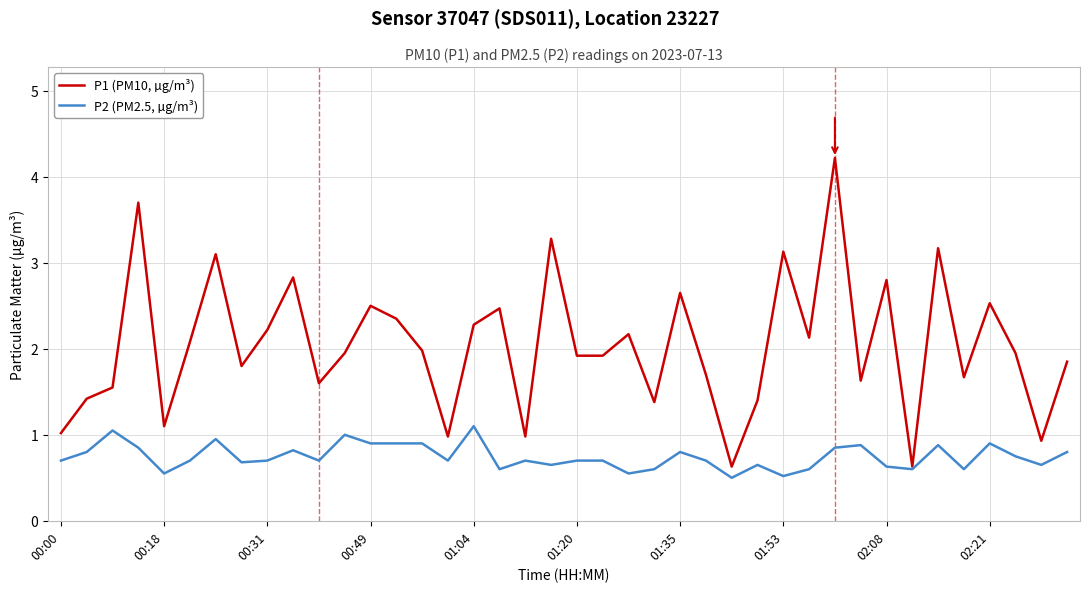

What is the maximum value for P2 (PM2.5, µg/m³)?

1.1